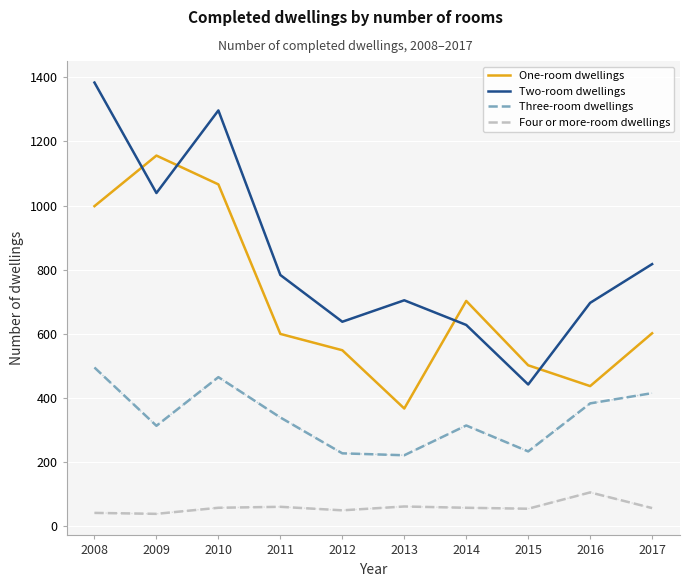

Is the value of One-room dwellings at 2014 greater than the value of Two-room dwellings at 2012?

Yes